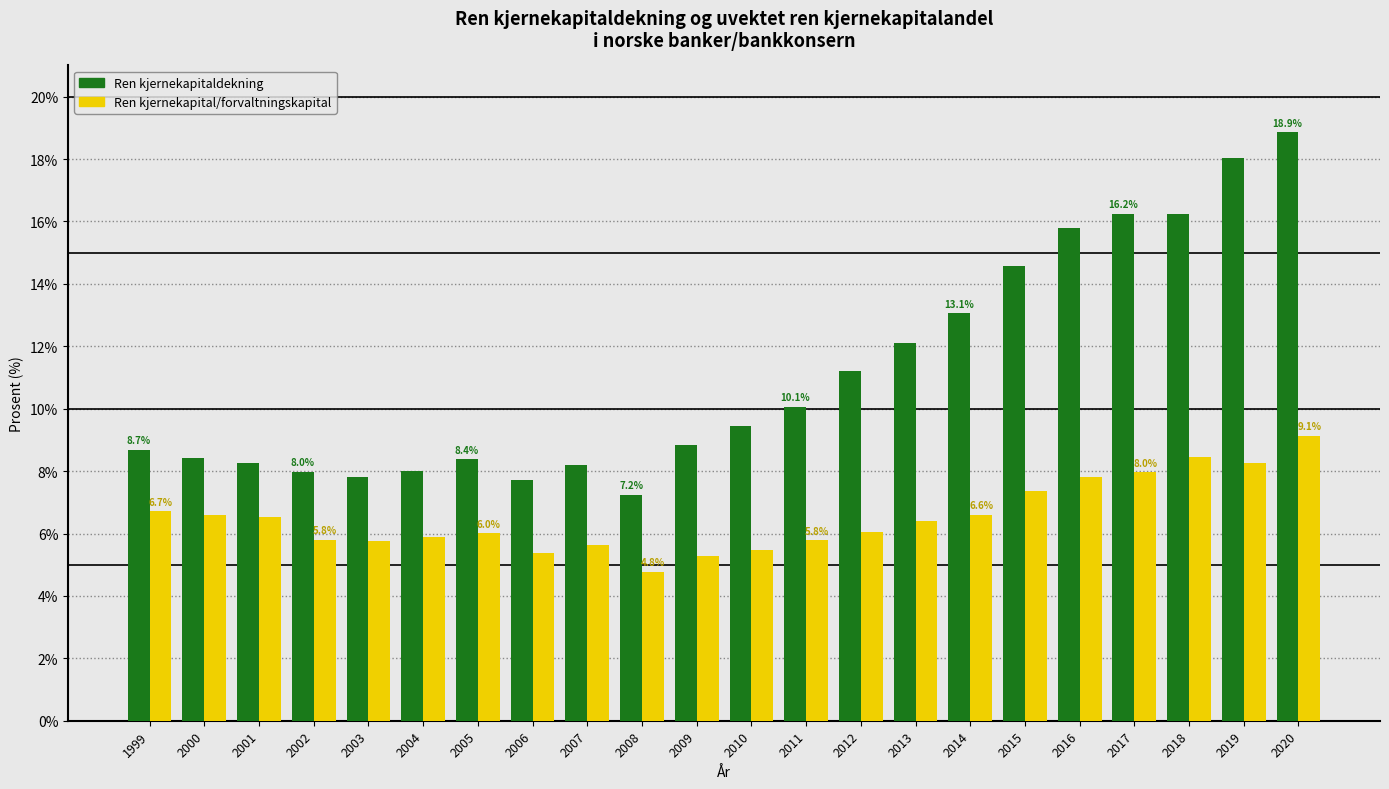

What is the minimum value for Ren kjernekapital/forvaltningskapital?

4.8